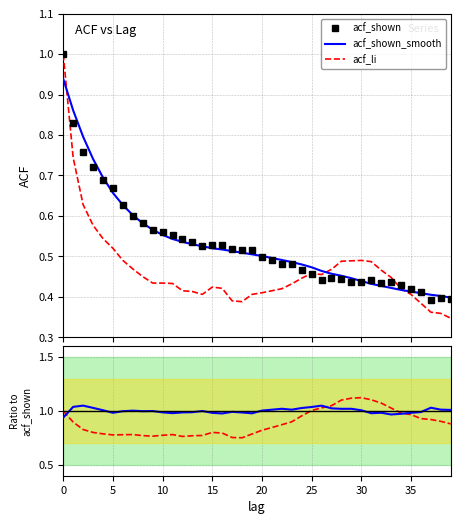

How many lines are shown in the chart?

3